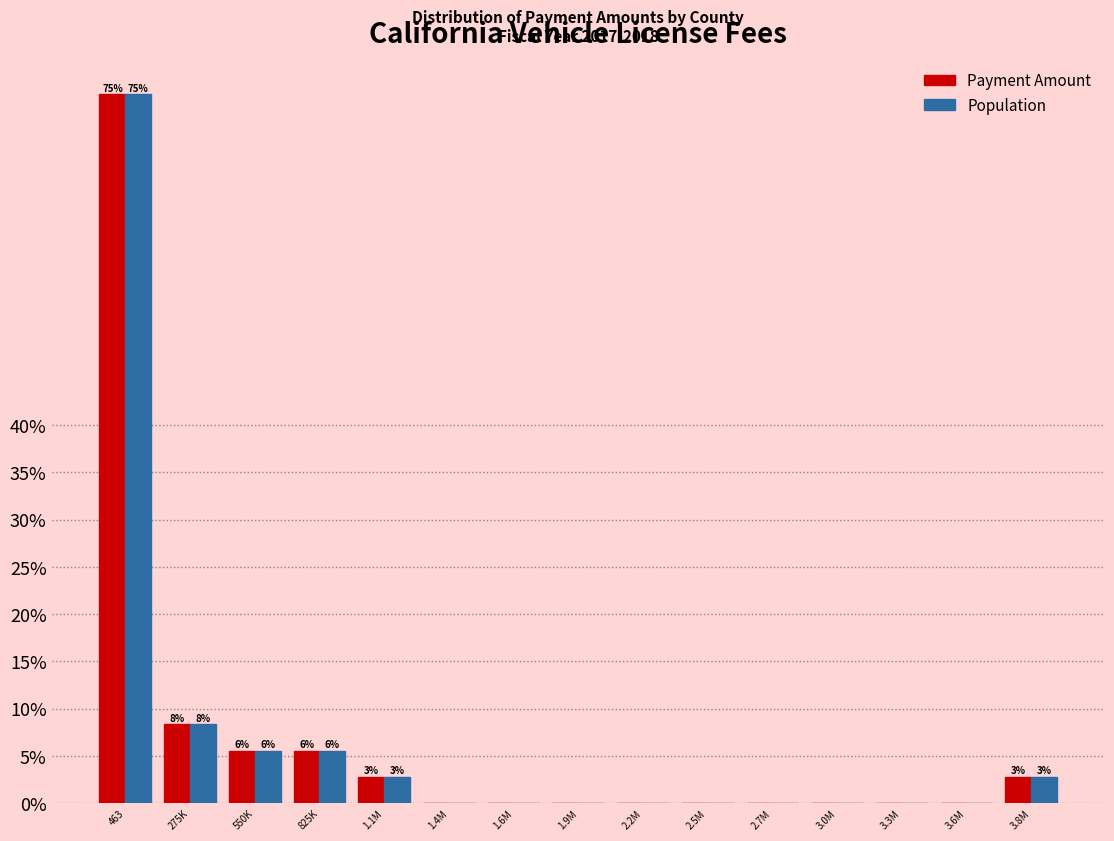

Reading left to right, list all the values displayed in this chart.

Payment Amount: 463=75.0	275K=8.3	550K=5.6	825K=5.6	1.1M=2.8	1.4M=0.0	1.6M=0.0	1.9M=0.0	2.2M=0.0	2.5M=0.0	2.7M=0.0	3.0M=0.0	3.3M=0.0	3.6M=0.0	3.8M=2.8
Population: 463=75.0	275K=8.3	550K=5.6	825K=5.6	1.1M=2.8	1.4M=0.0	1.6M=0.0	1.9M=0.0	2.2M=0.0	2.5M=0.0	2.7M=0.0	3.0M=0.0	3.3M=0.0	3.6M=0.0	3.8M=2.8